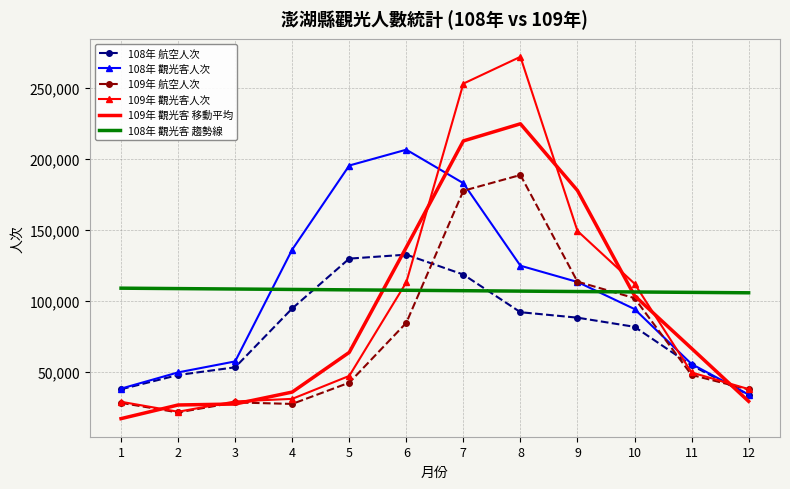

What is the total value across all series at 4?

431758.4